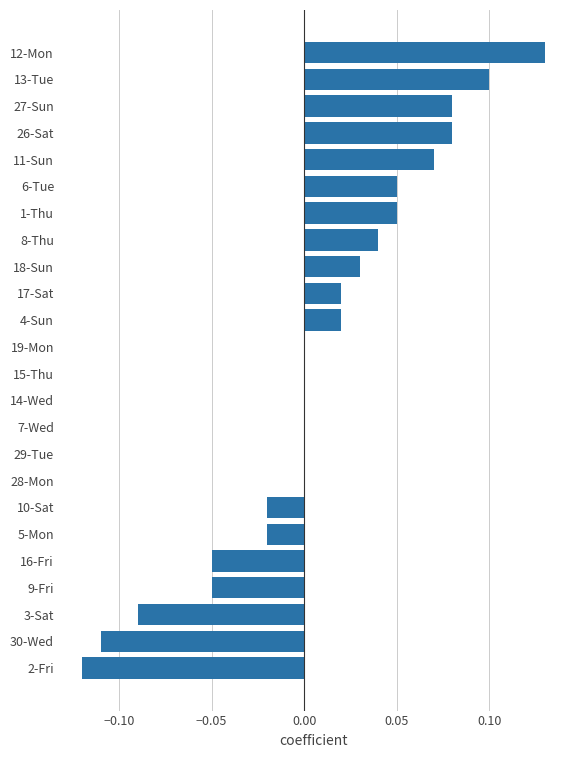

Which category has the highest value across all series?

12-Mon